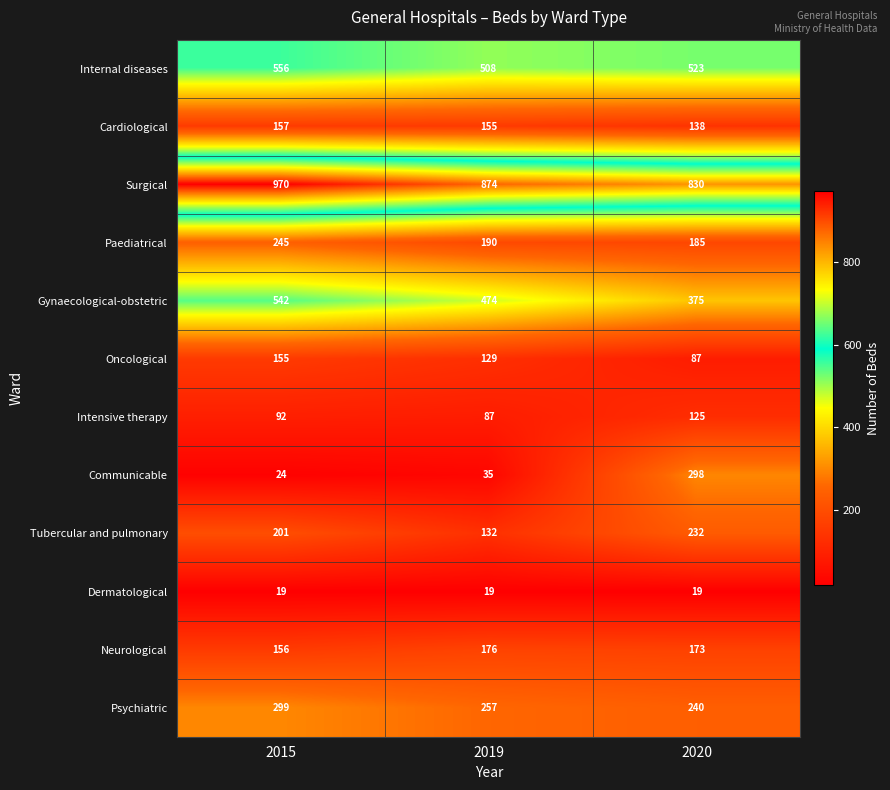

Between 2019 and 2020, which series saw the biggest shift?

Communicable